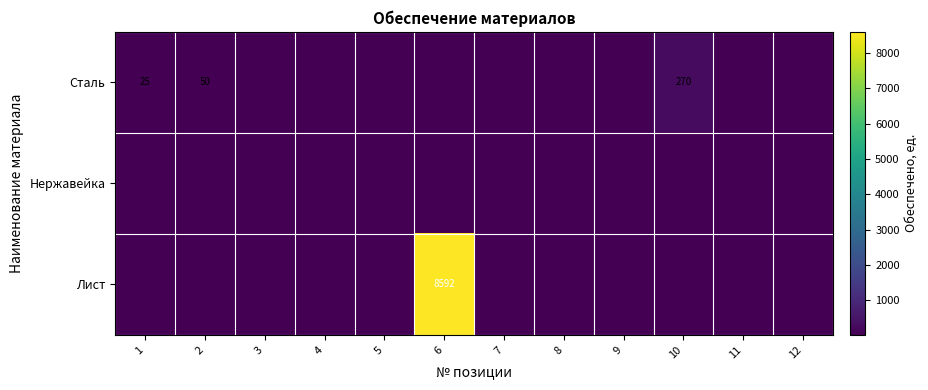

Is the value of Нержавейка at 9 greater than the value of Лист at 6?

No